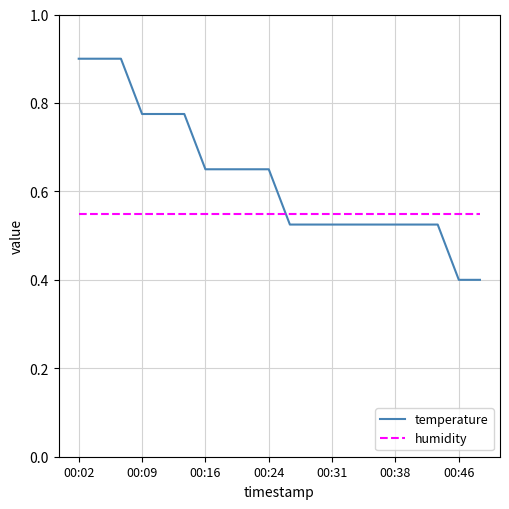

Which series has the largest total across all categories?

temperature